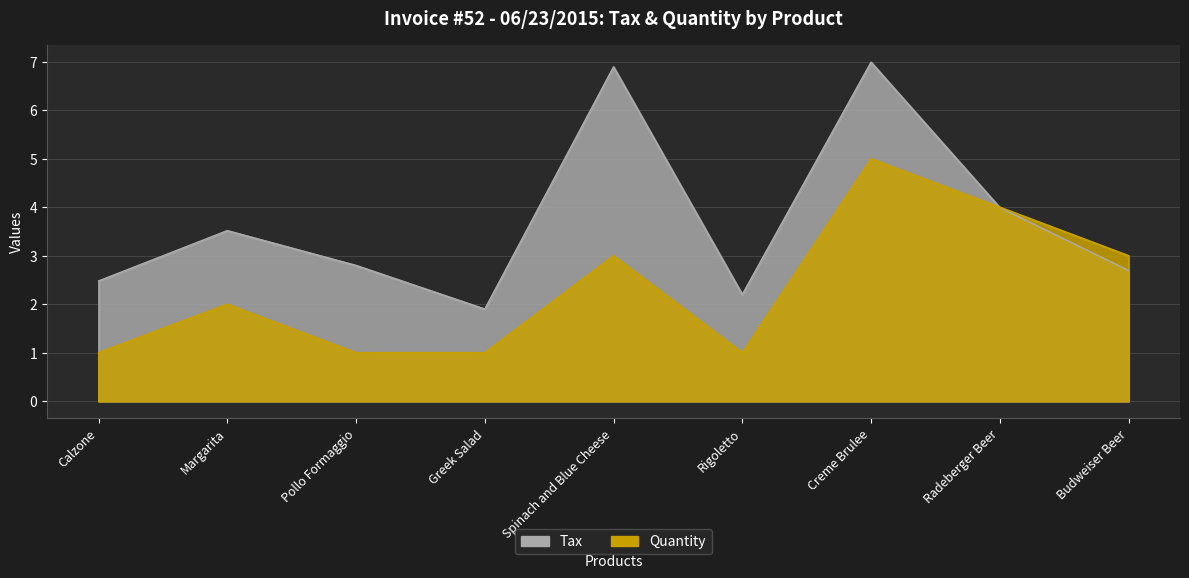

Does the chart have visible grid lines?

Yes